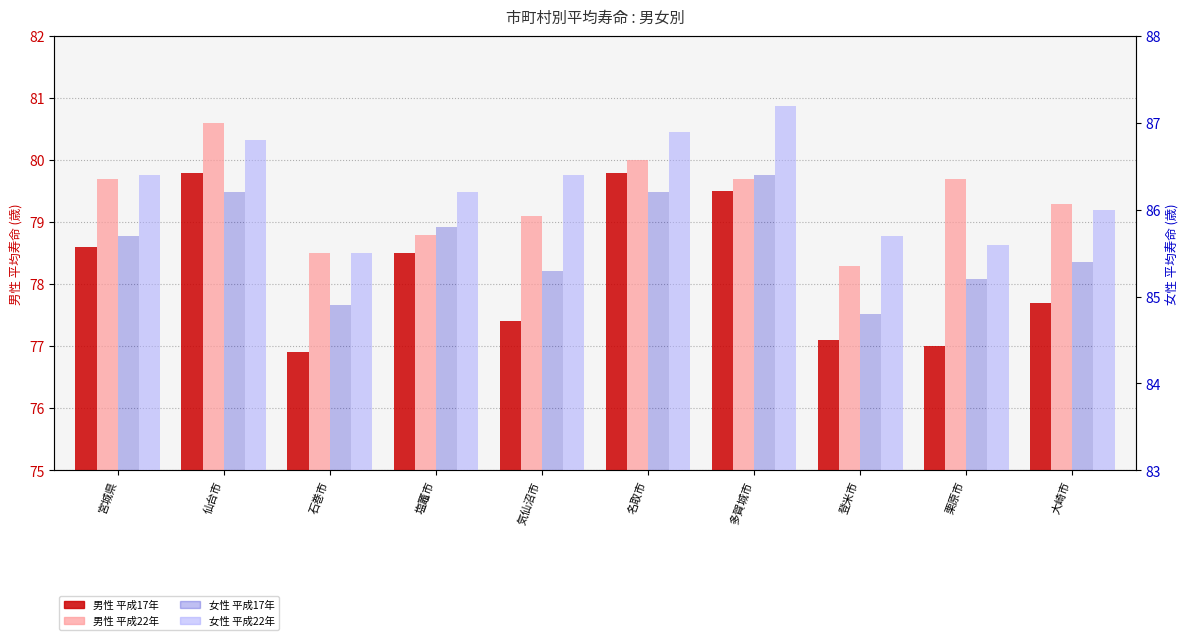

What are all the series names shown in the legend?

男性_H17, 男性_H22, 女性_H17, 女性_H22